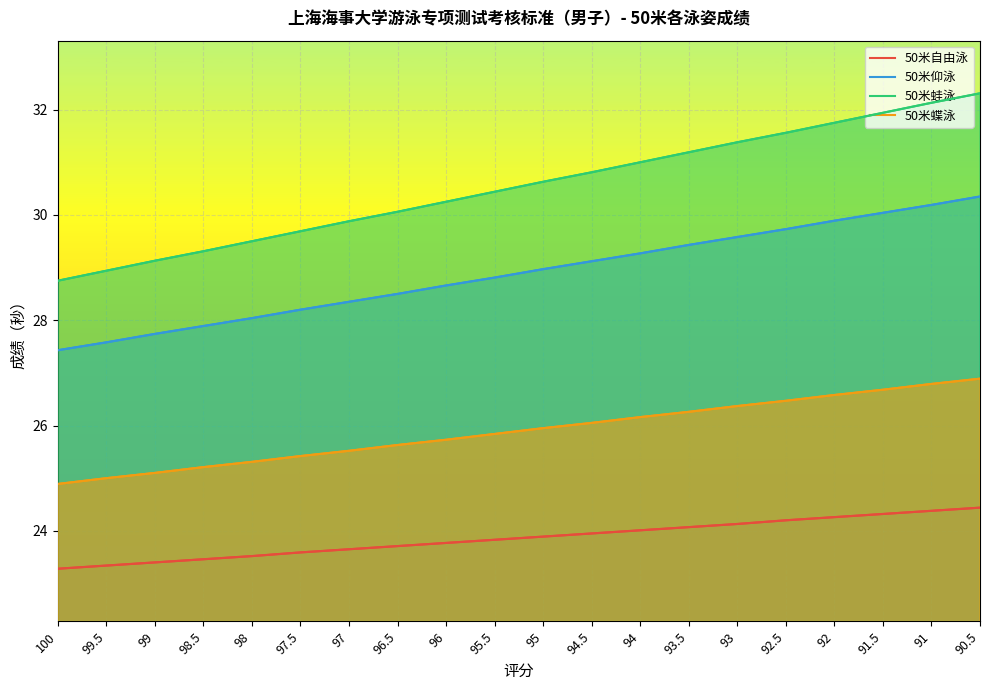

What are all the series names shown in the legend?

50米自由泳, 50米仰泳, 50米蛙泳, 50米蝶泳